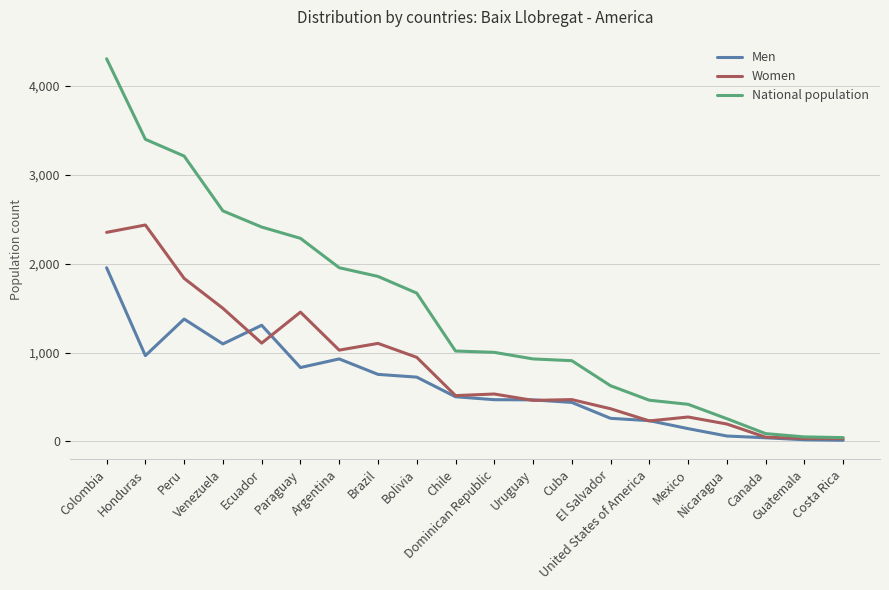

What are all the series names shown in the legend?

Men, Women, National population